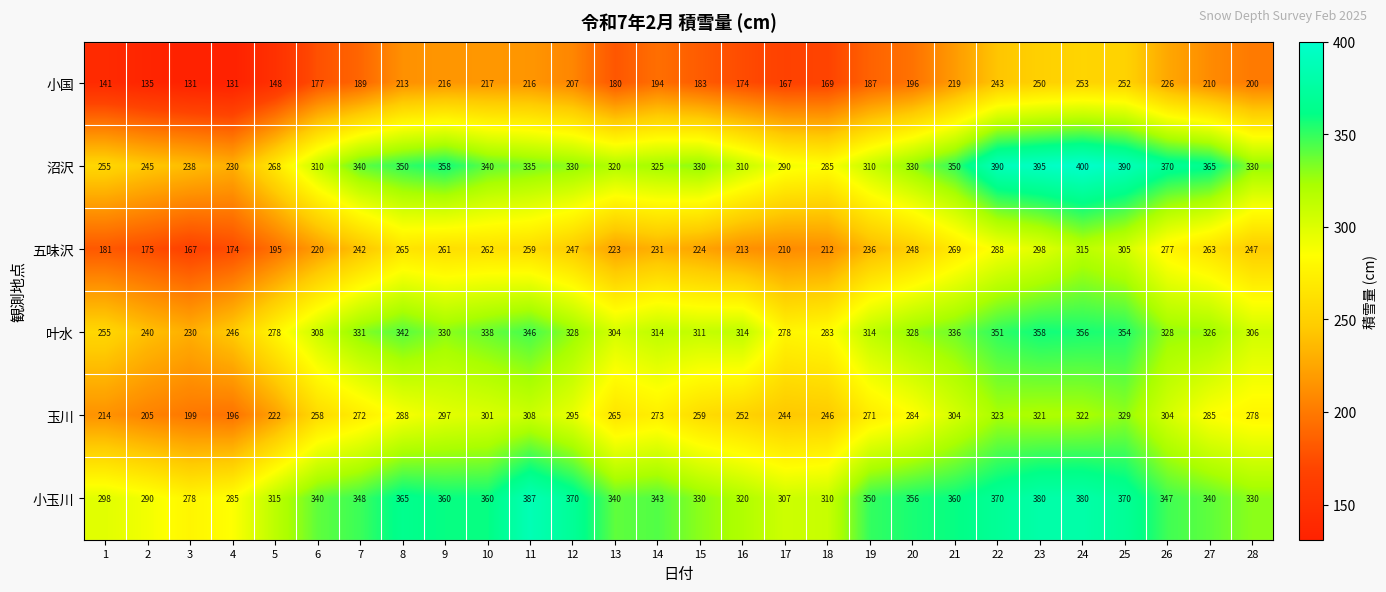

At how many categories does at least one series exceed 141?

28